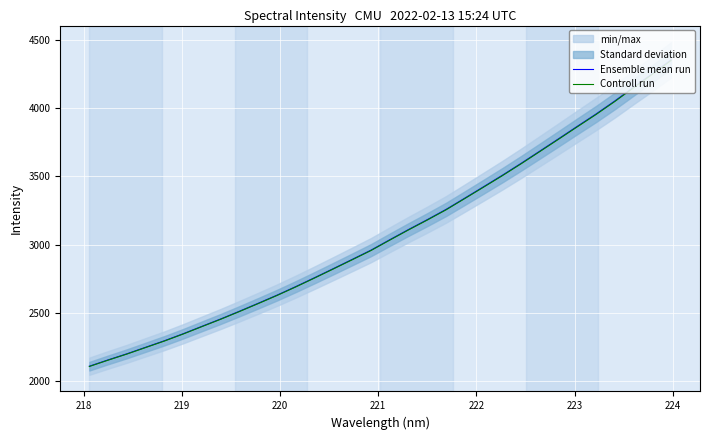

What is the highest value of the Ensemble mean run series?

4354.0